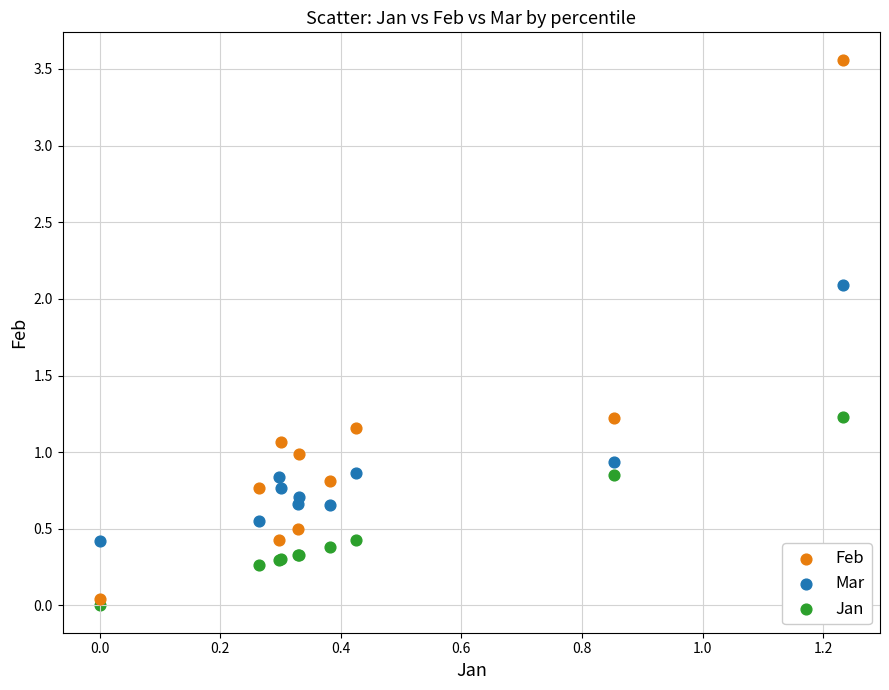

Which series has the largest Y range (max minus min)?

Feb